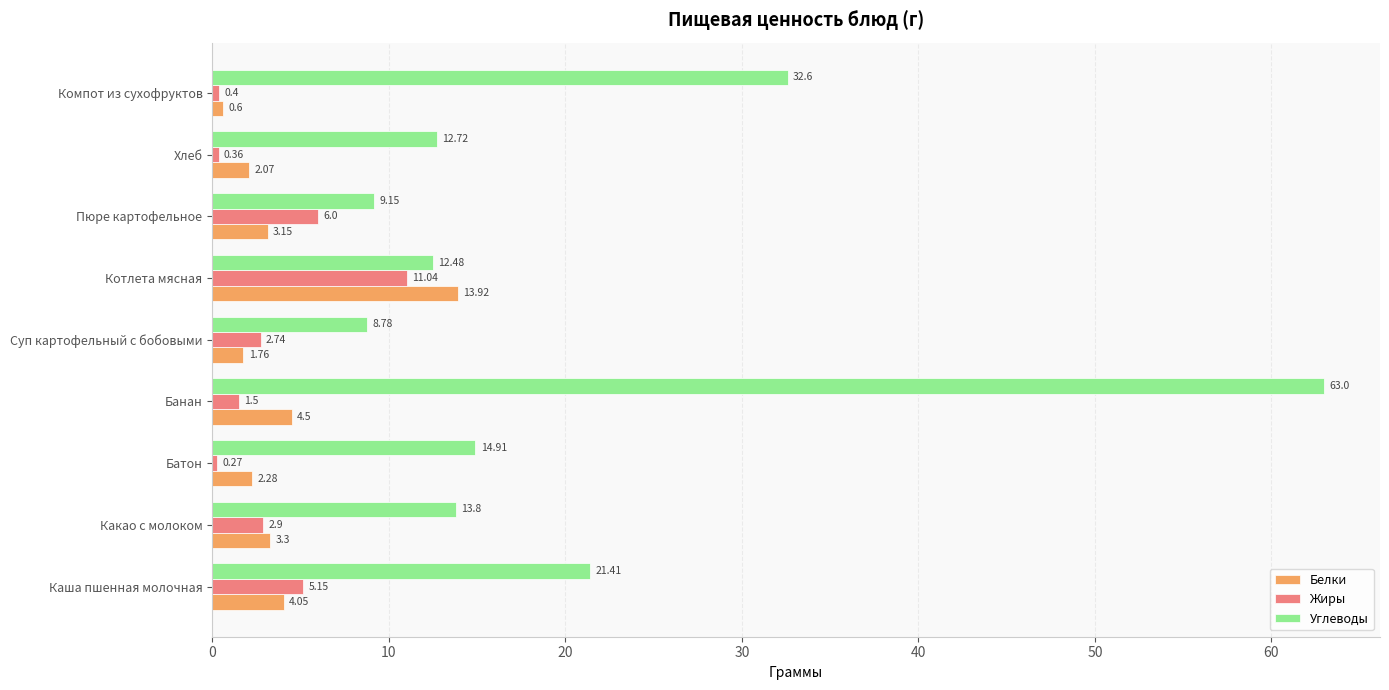

At which category is the sum across all series the highest?

Банан